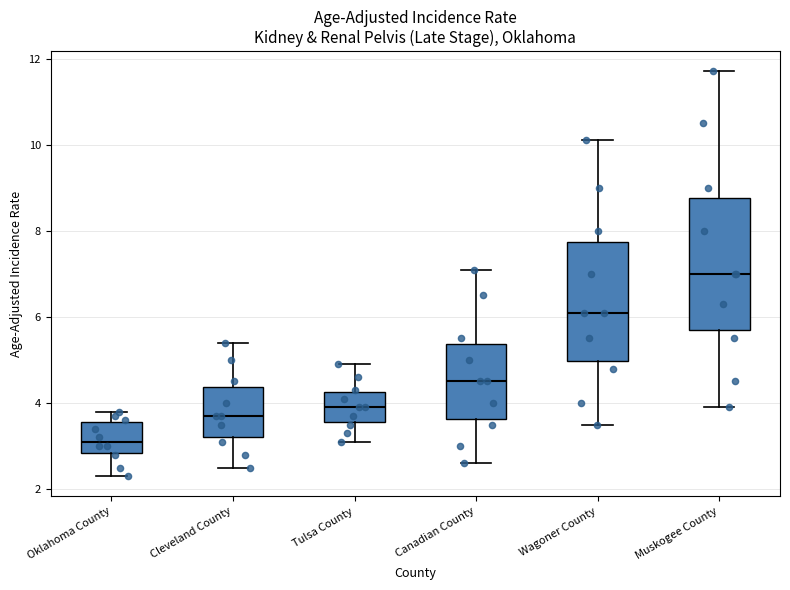

Reading left to right, transcribe this box plot: for each box, give where its median line is, the range the box spans, and where its two whiskers end, as read against the y-axis. The values are not printed on the chart, so give them approximately, as read against the axis.

Oklahoma County: median 3.2, box 2.8 to 3.6, whiskers 2.4 to 3.8
Cleveland County: median 3.8, box 3.2 to 4.4, whiskers 2.6 to 5.4
Tulsa County: median 4.0, box 3.6 to 4.2, whiskers 3.2 to 5.0
Canadian County: median 4.6, box 3.6 to 5.4, whiskers 2.6 to 7.2
Wagoner County: median 6.2, box 5.0 to 7.8, whiskers 3.6 to 10.2
Muskogee County: median 7.0, box 5.8 to 8.8, whiskers 4.0 to 11.8